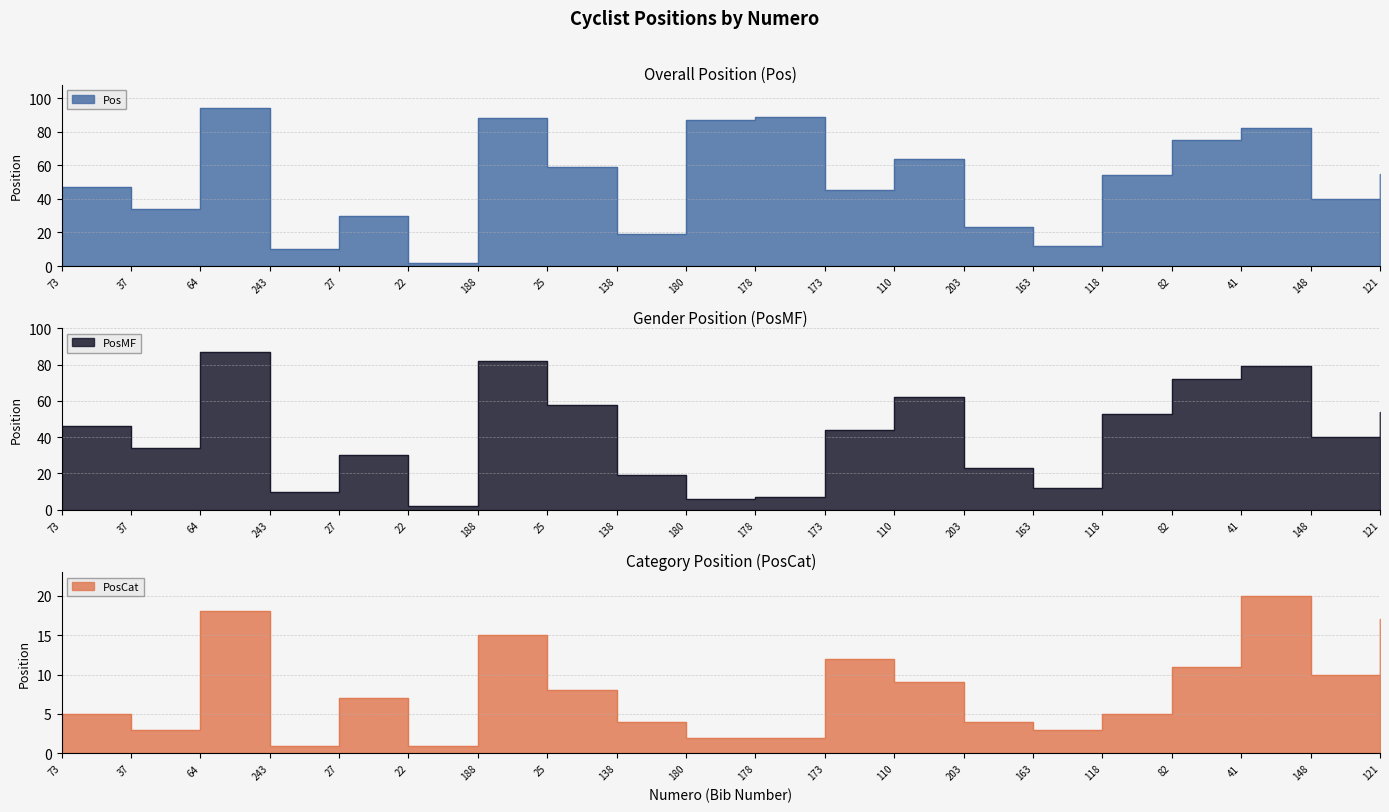

In PosCat, how many points are lower than both neighbors (excluding endpoints)?

5